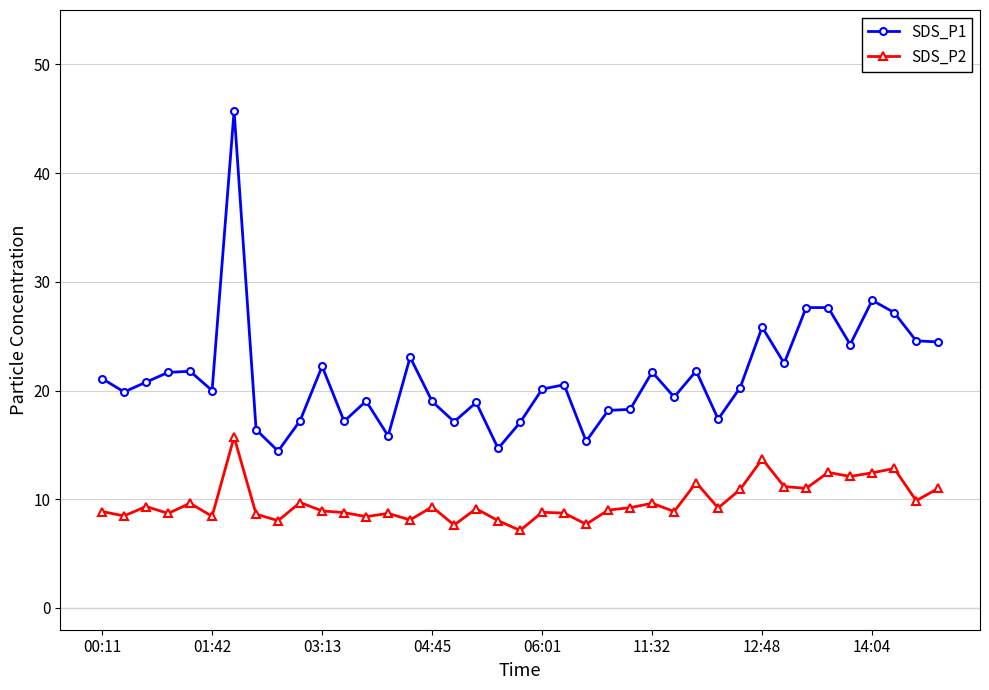

Rank the series by their average value, from highest to lowest.

SDS_P1, SDS_P2